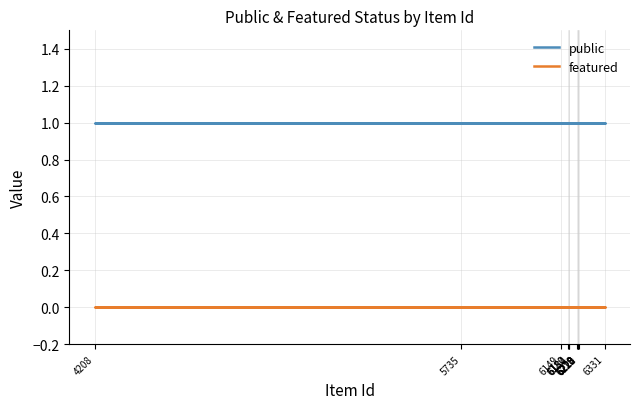

What position from the right is 4208?

10